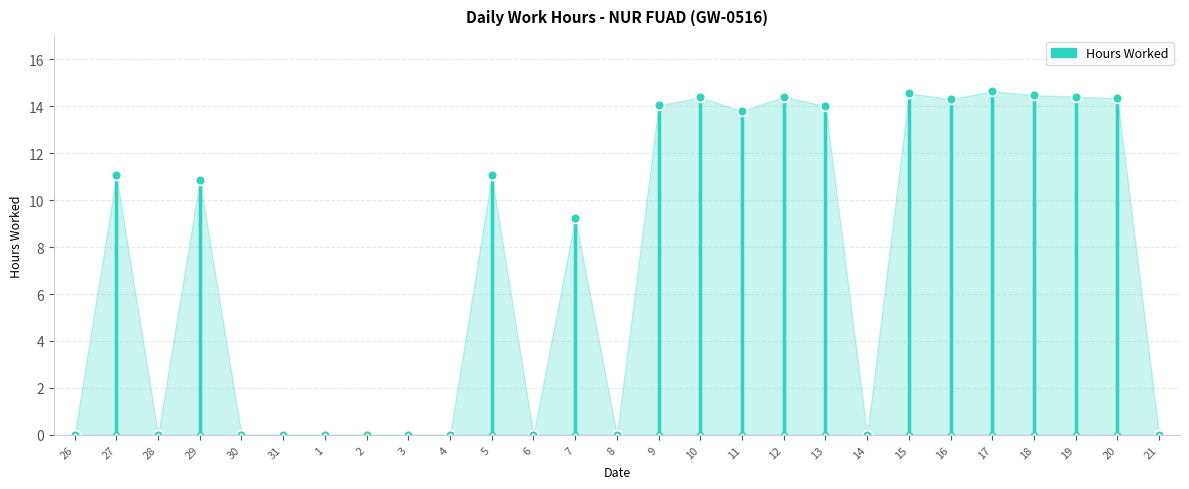

Rank the categories by value from highest to lowest.

17, 15, 18, 12, 19, 10, 20, 16, 9, 13, 11, 27, 5, 29, 7, 26, 28, 30, 31, 1, 2, 3, 4, 6, 8, 14, 21